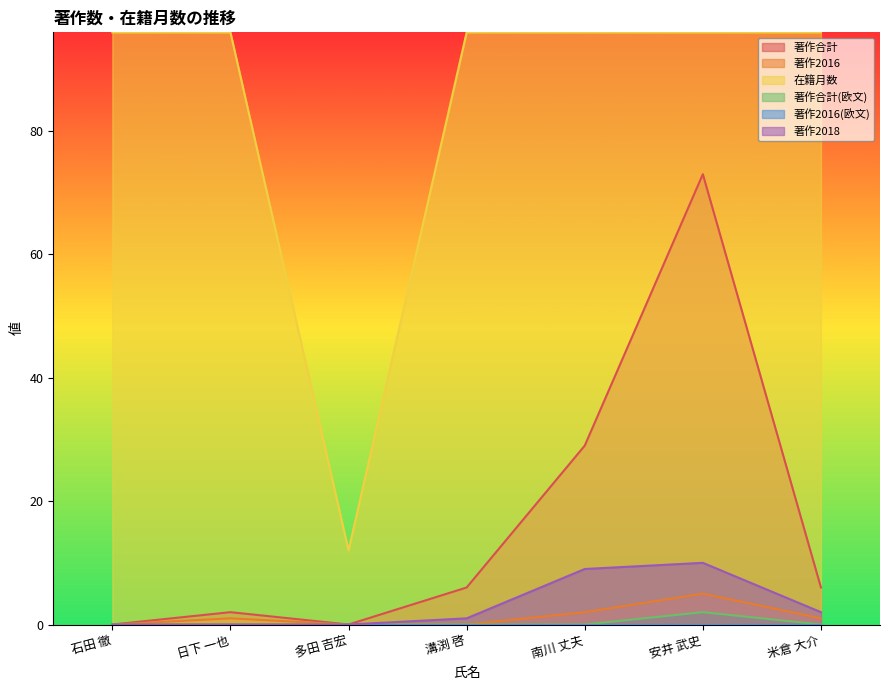

Rank the categories by 在籍月数 value from highest to lowest.

石田 徹, 日下 一也, 溝渕 啓, 南川 丈夫, 安井 武史, 米倉 大介, 多田 吉宏